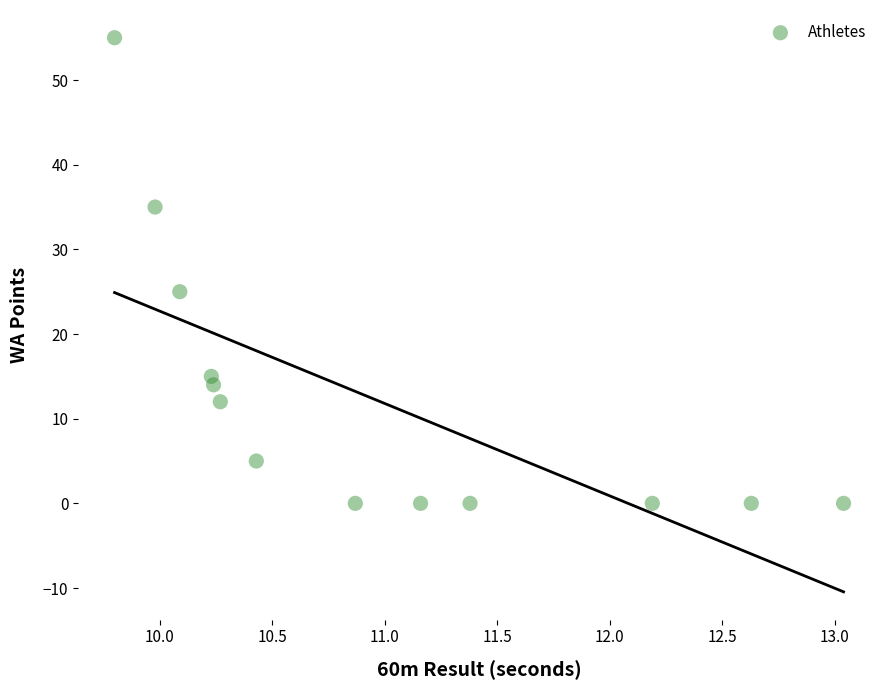

What is the range of Y values (max minus min)?

55